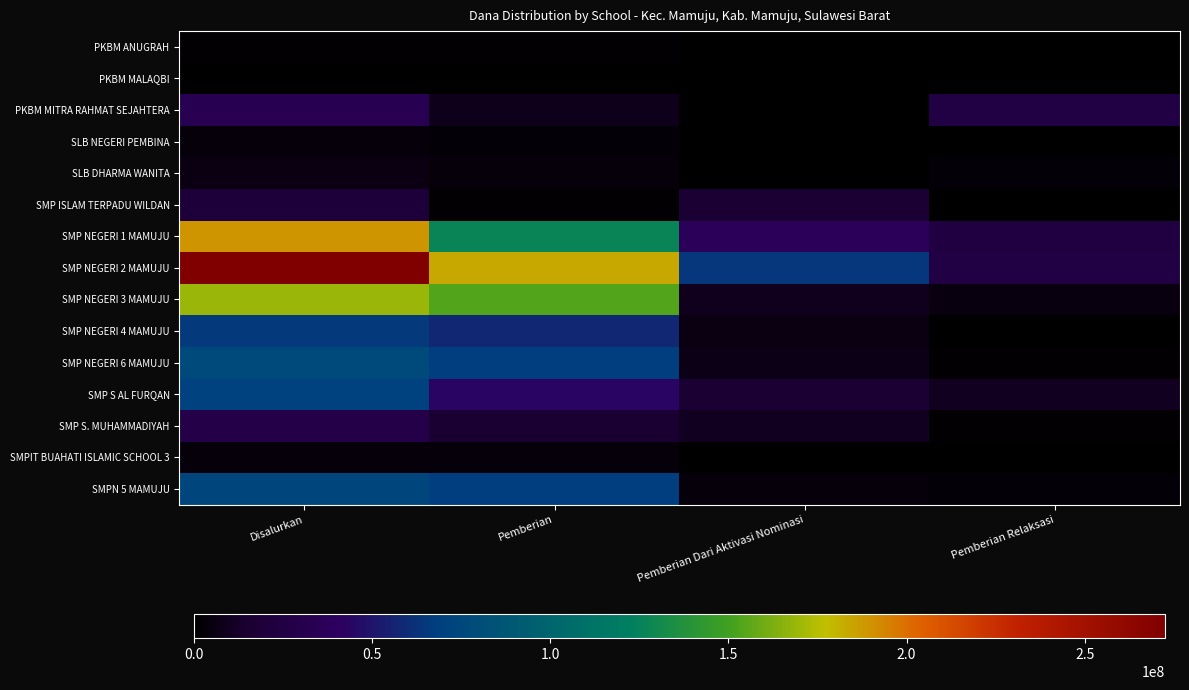

What is the total value across all series at Pemberian Dari Aktivasi Nominasi?

173625000